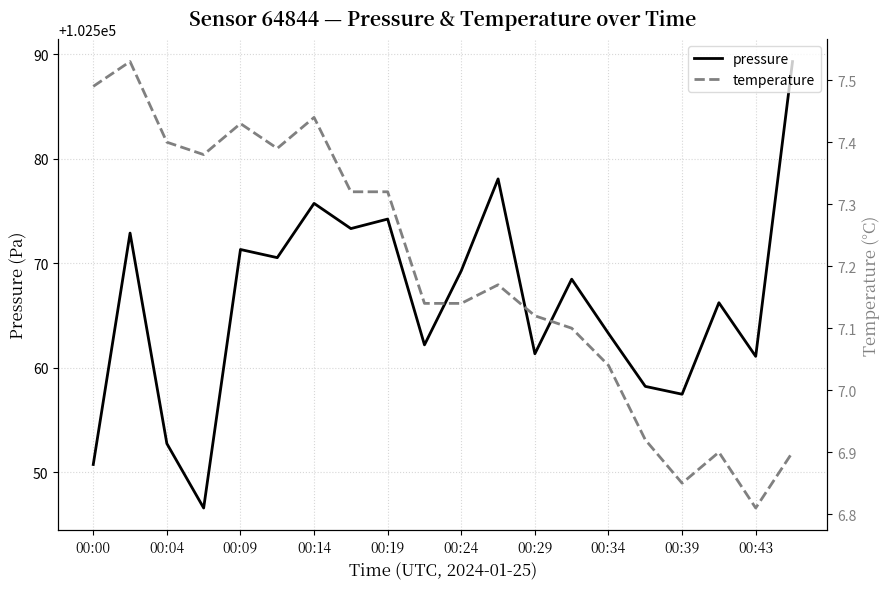

True or false: pressure has a value of 165232.8 at 00:43.

False